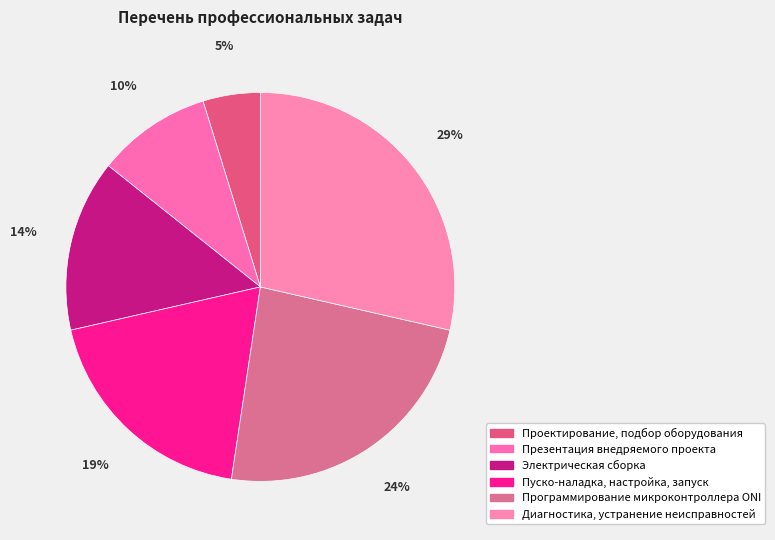

To the nearest percent, what is the average slice percentage?

17%